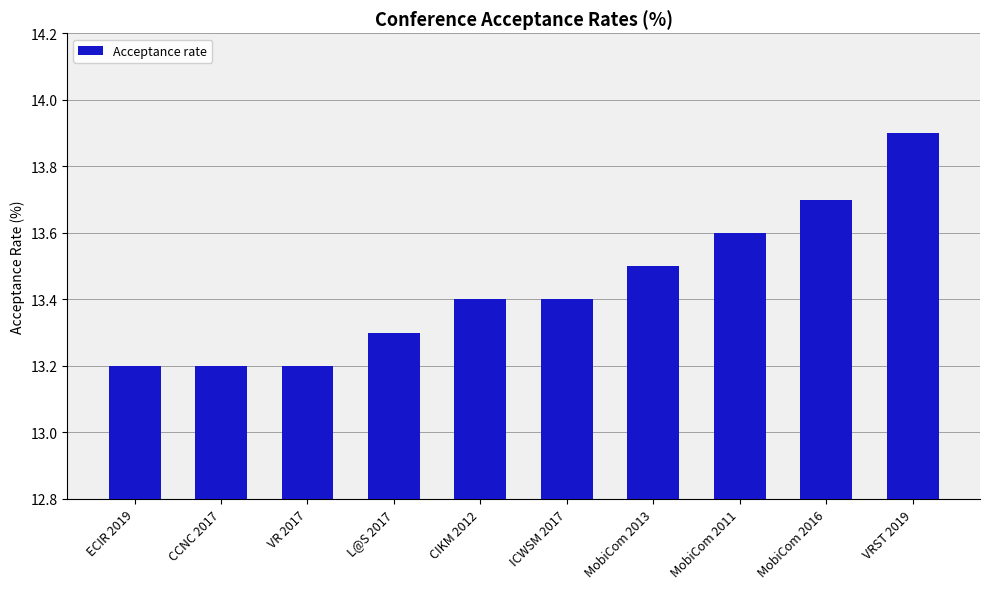

What is the average value?

13.4